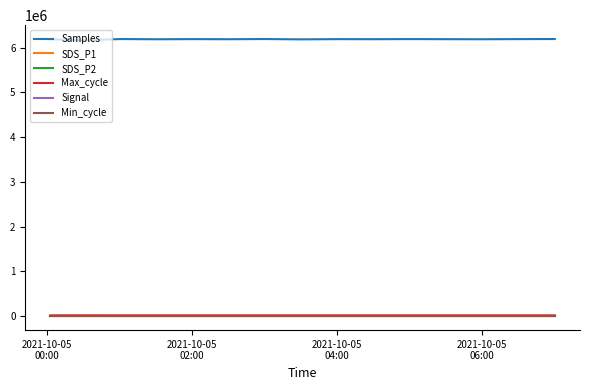

Which series has the largest total across all categories?

Samples